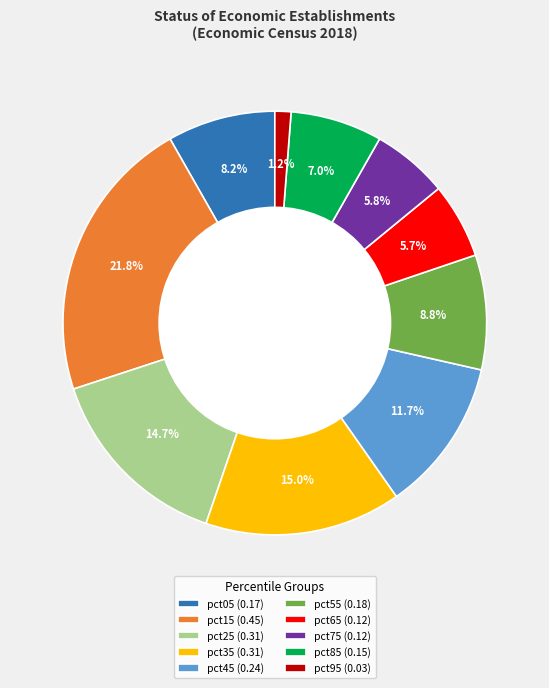

What percentage is NOT represented by pct45?

88.3%